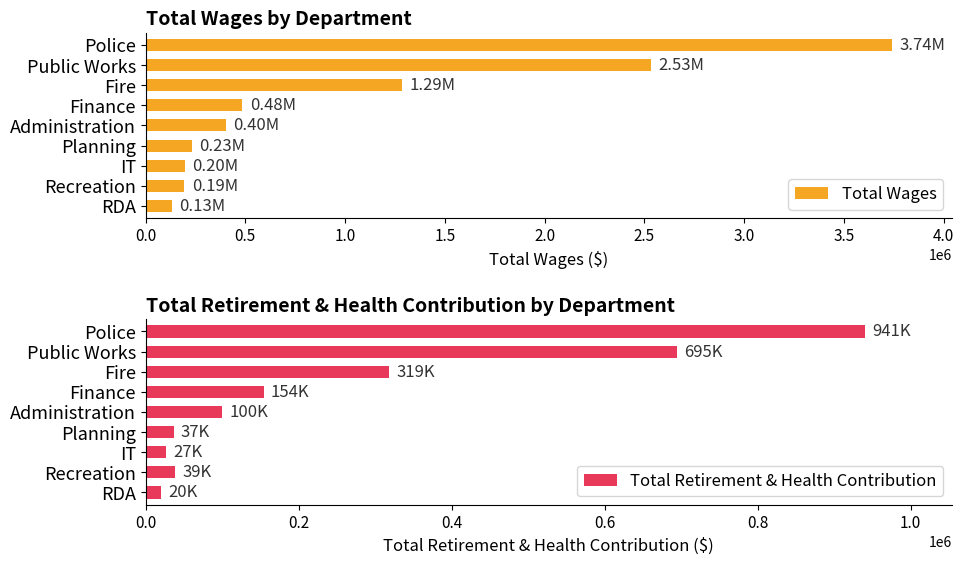

What is the difference between the Total Wages values at IT and Finance?

288507